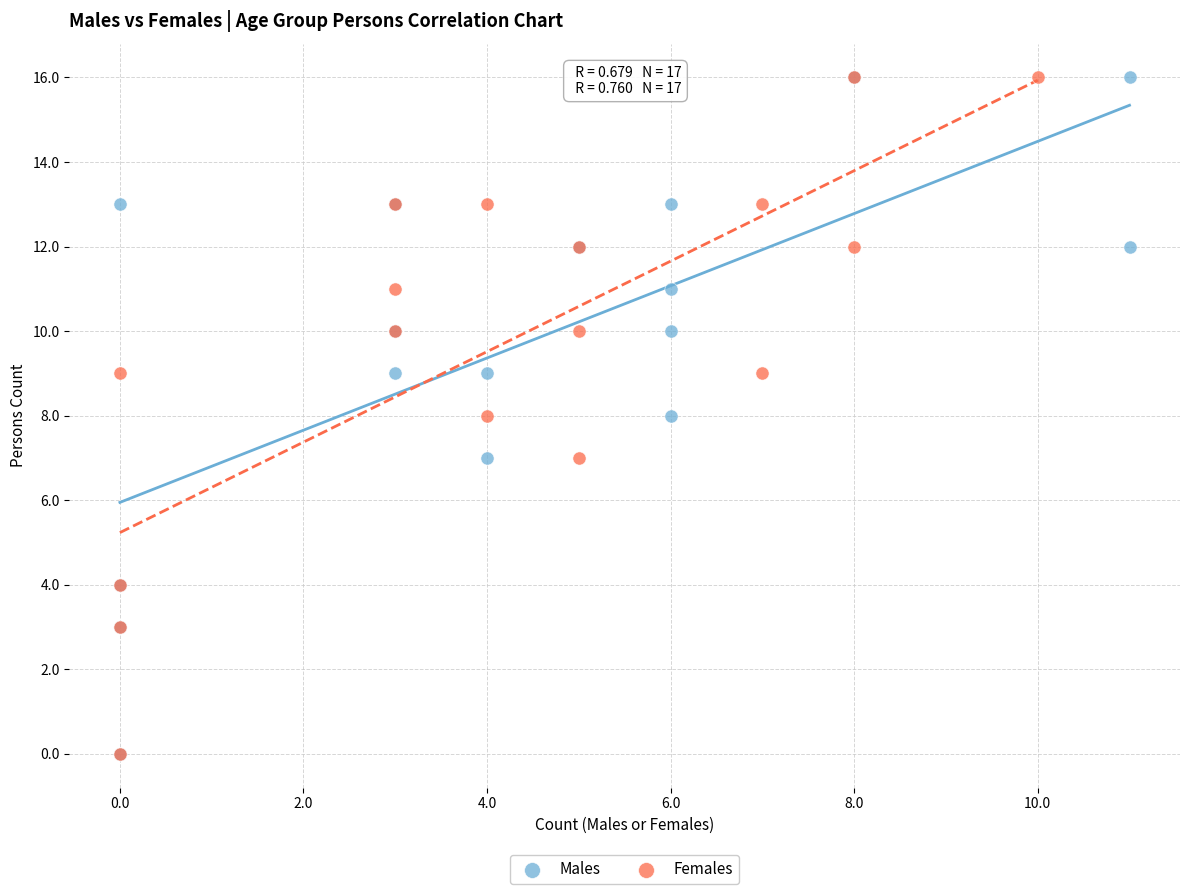

What are all the series names shown in the legend?

Males, Females